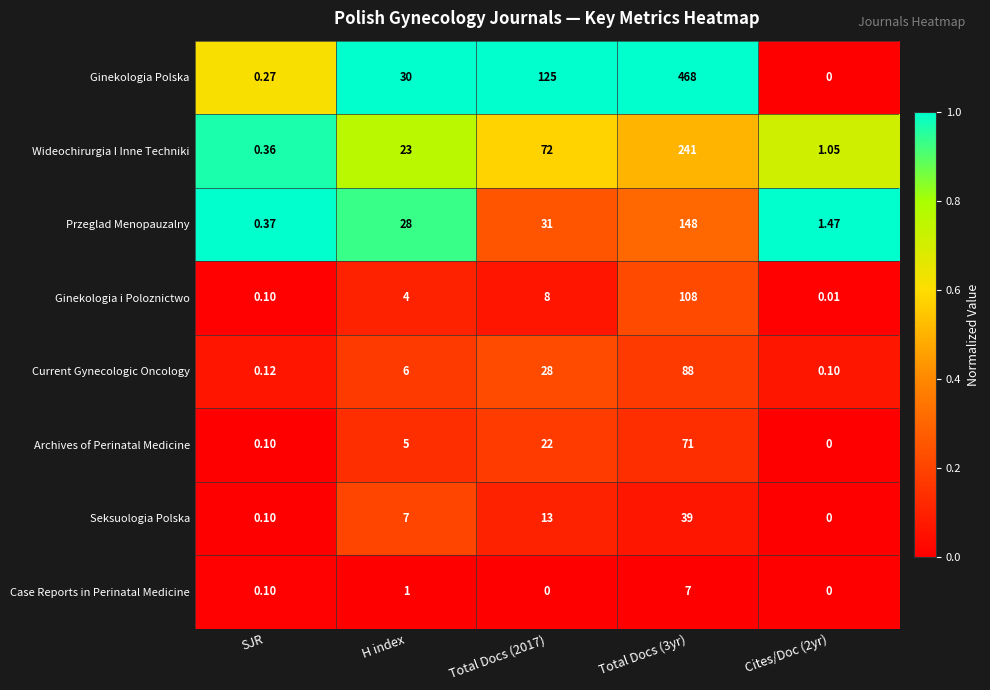

Which series has the widest spread of values?

Ginekologia Polska